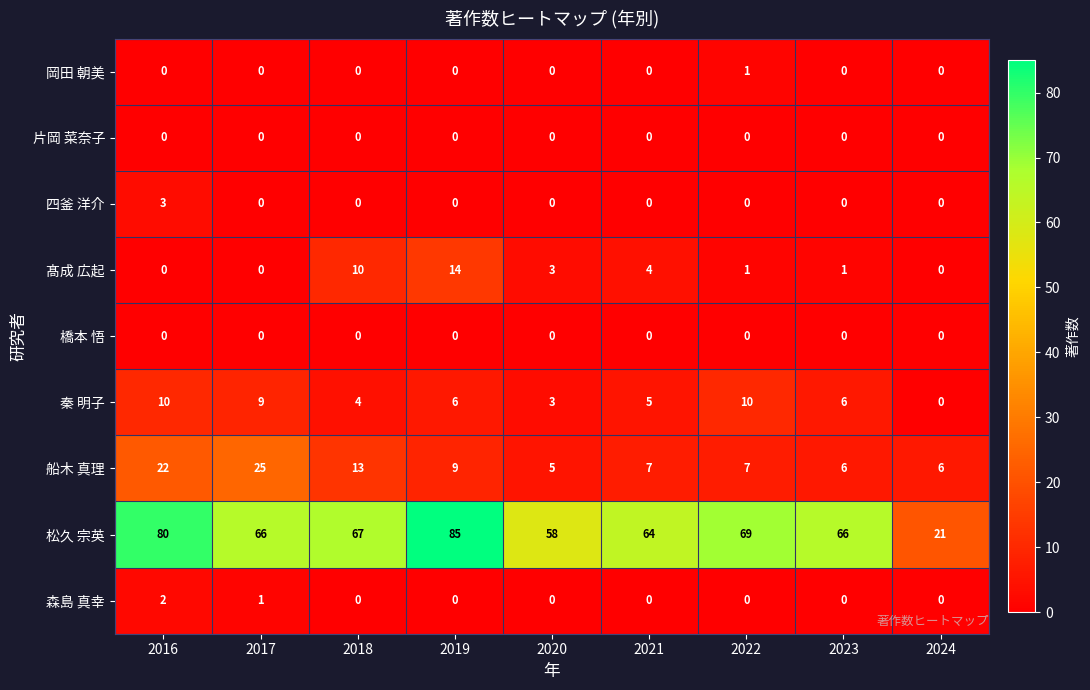

What is the sum of all 秦 明子 values?

53